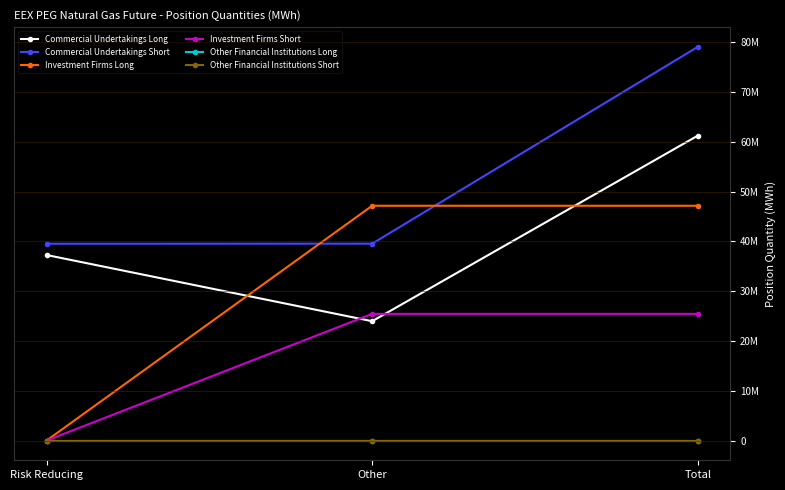

Count the number of data series in this chart.

6